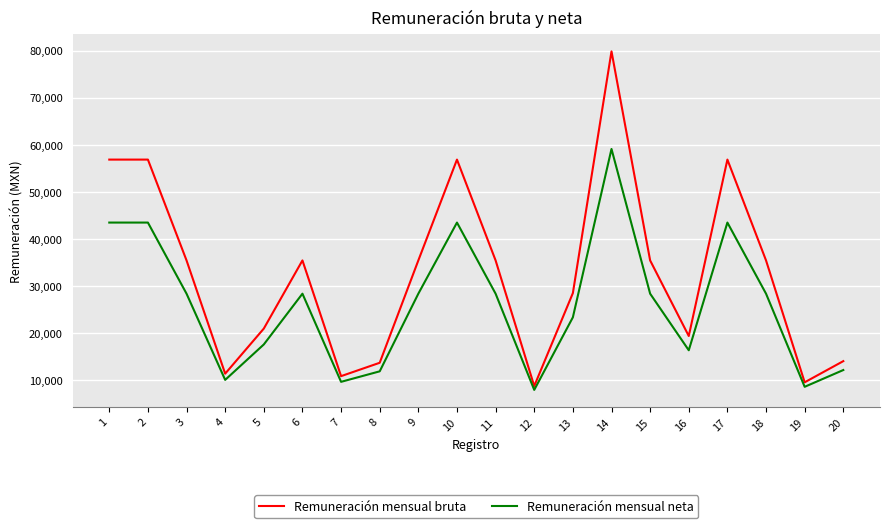

The value of Remuneración mensual bruta at 5 is 14504.5. True or false?

False